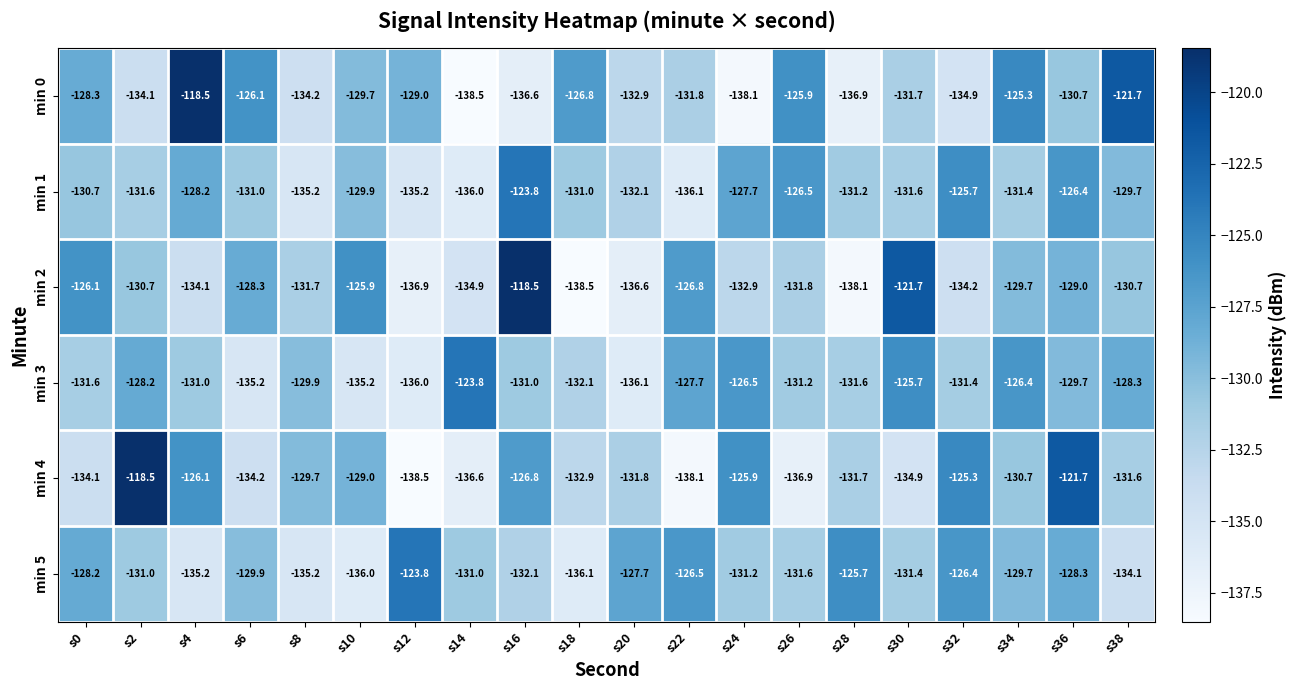

What is the approximate value of min 4 at s10?

-129.0